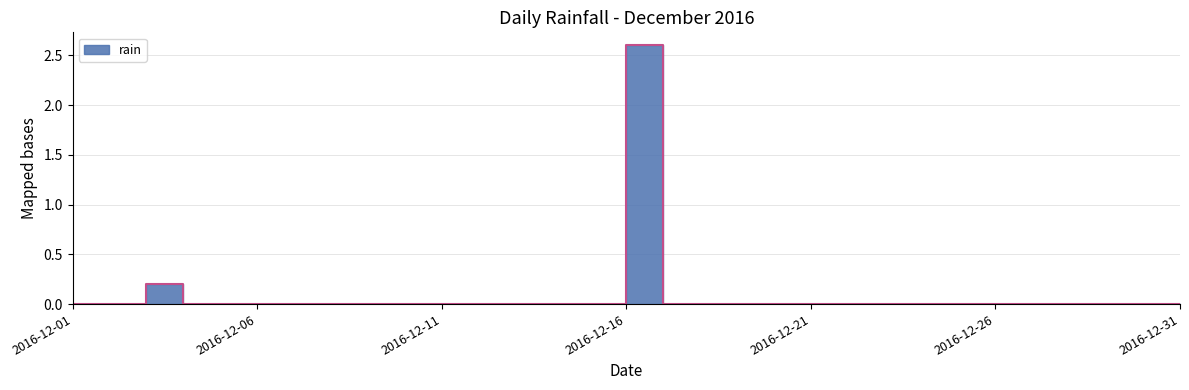

What is the difference between the values at 2016-12-29 and 2016-12-16?

2.6